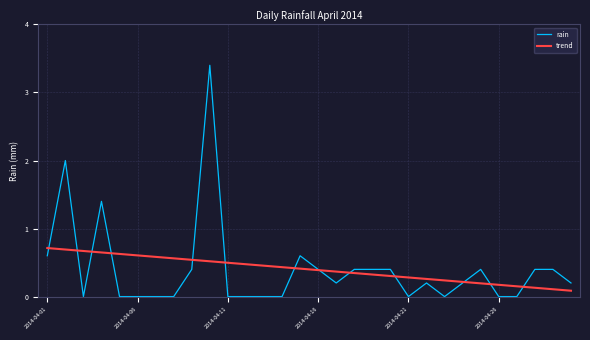

List the series in order of their peak value, highest first.

rain, trend